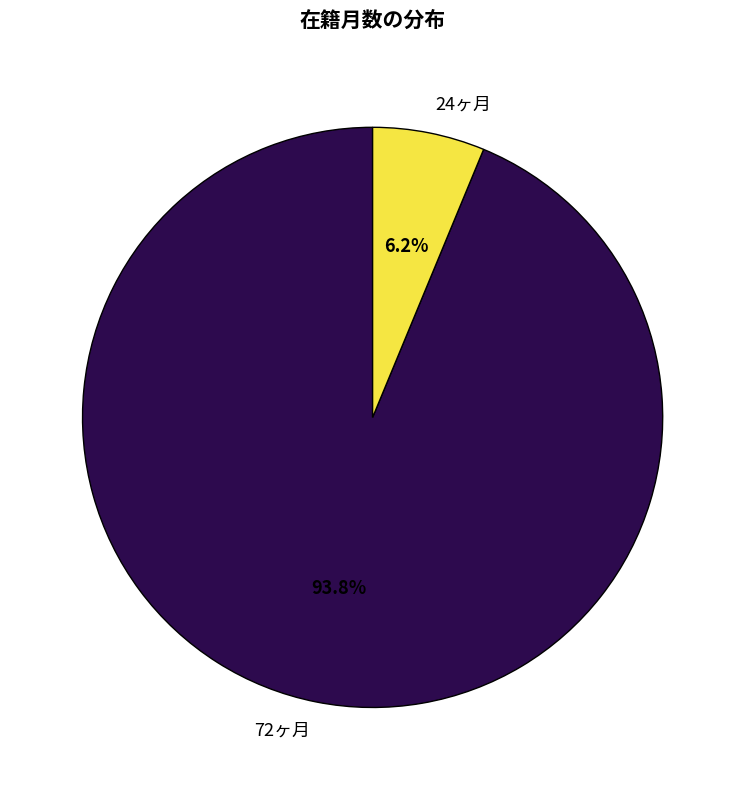

Is there any slice that represents more than half of the pie?

Yes